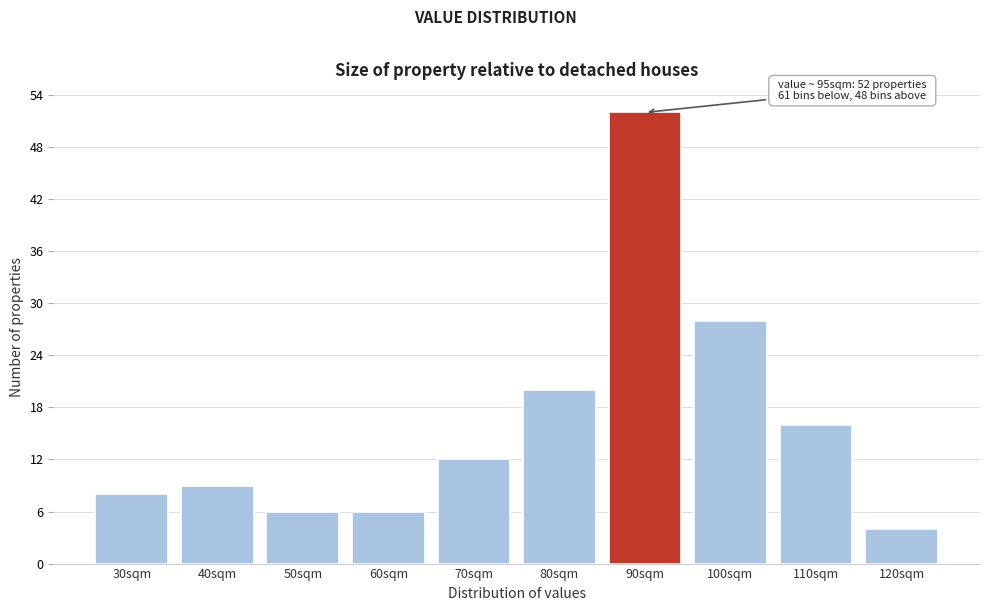

Reading left to right, extract all data points from this chart.

30sqm=8	40sqm=9	50sqm=6	60sqm=6	70sqm=12	80sqm=20	90sqm=52	100sqm=28	110sqm=16	120sqm=4